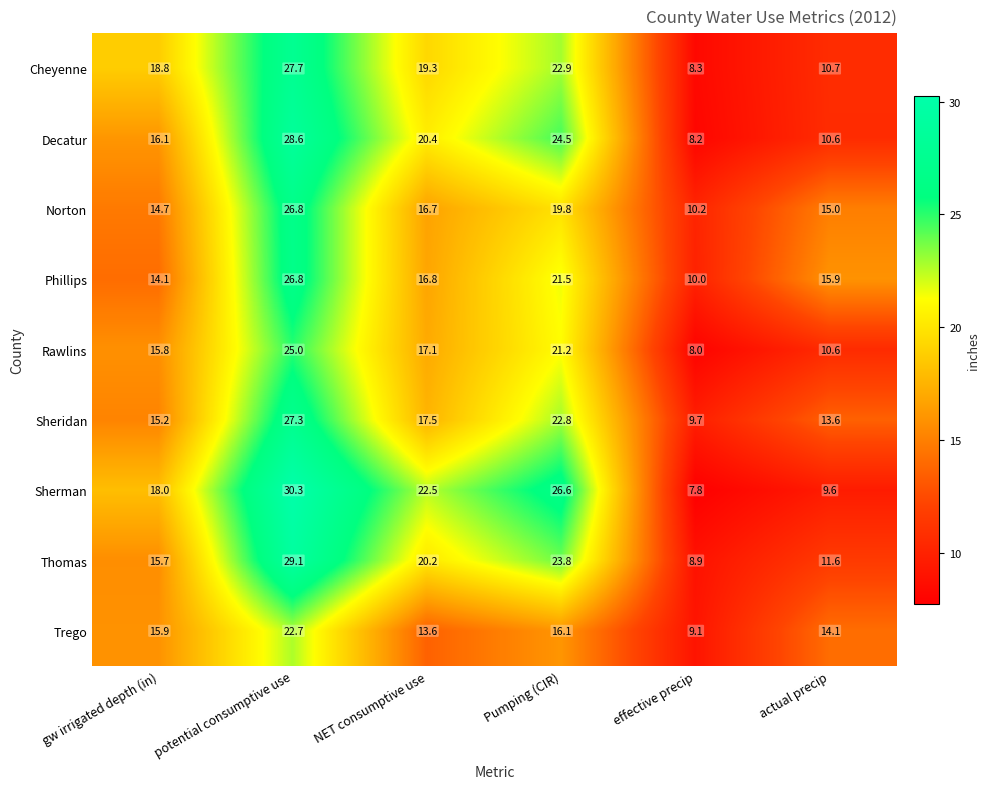

The Sheridan series shows 29.3 at NET consumptive use. True or false?

False